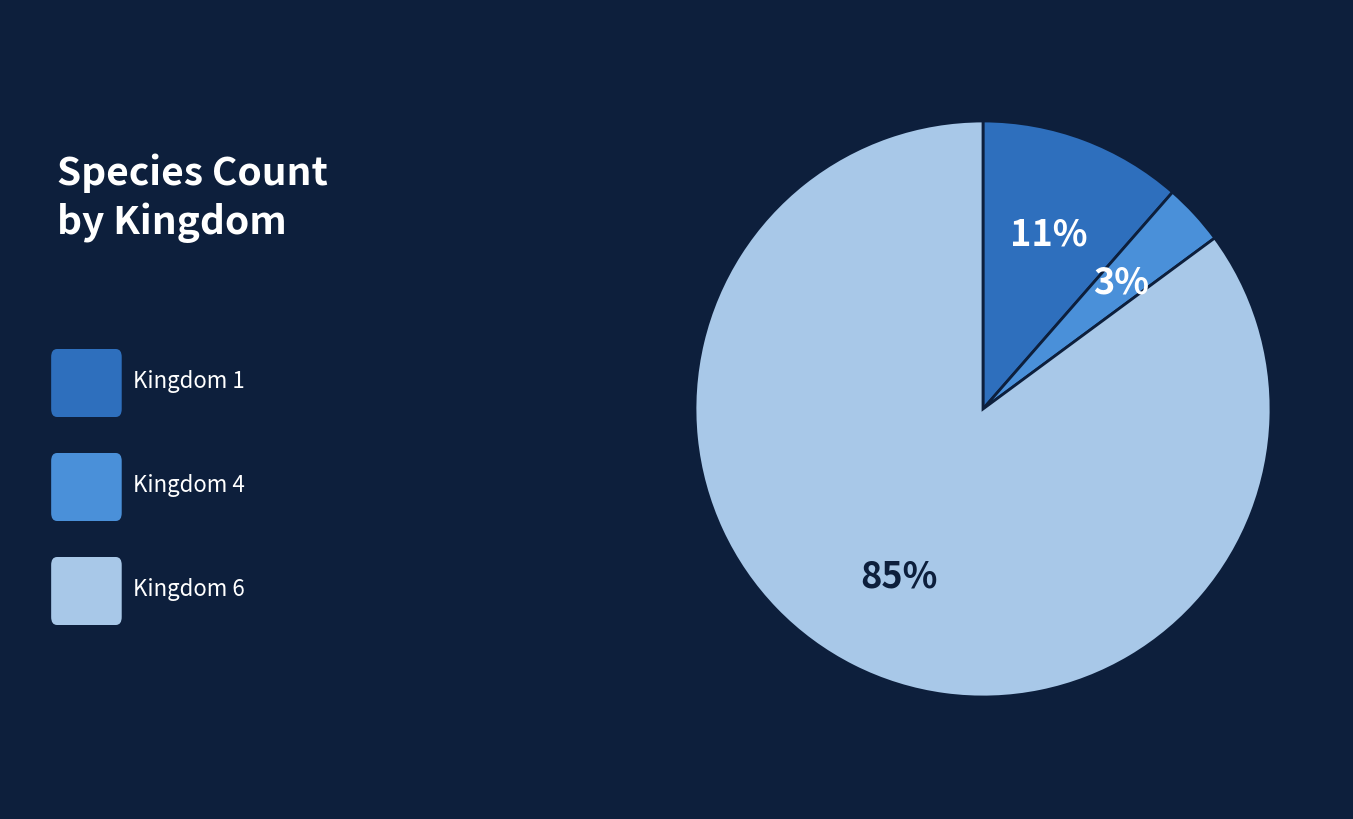

To the nearest percent, what is the average slice percentage?

33%